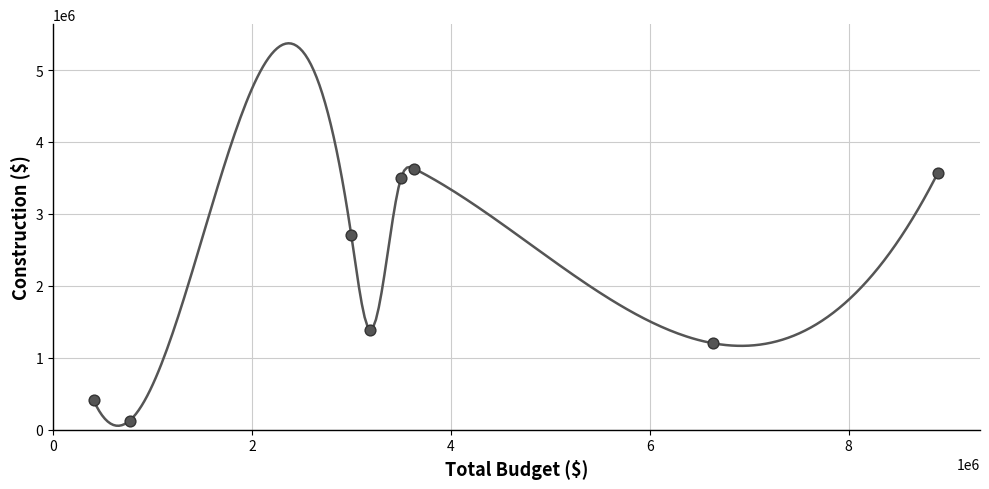

What is the average X value?

3753130.8